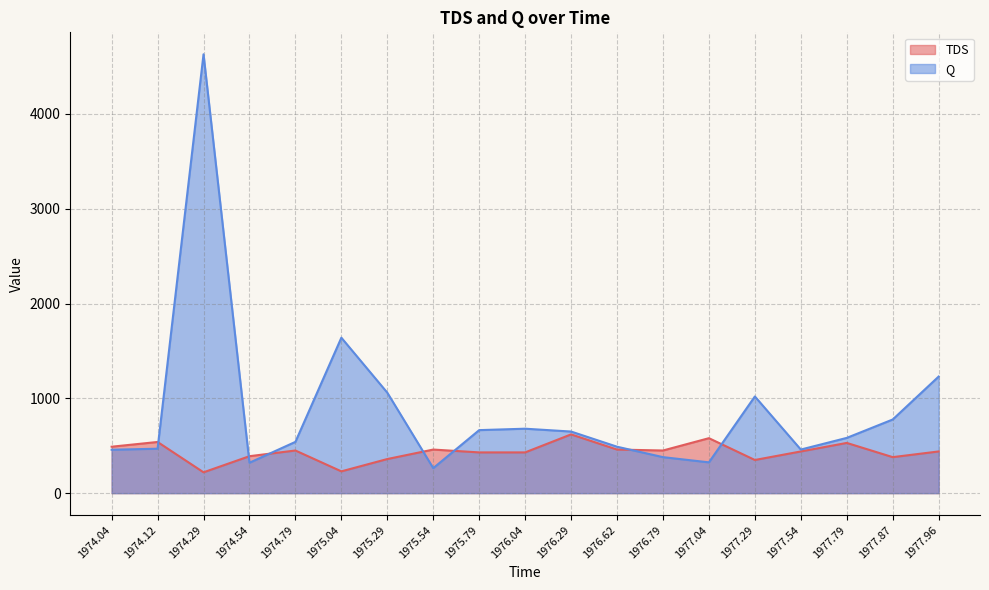

Rank the series by their average value, from lowest to highest.

TDS, Q